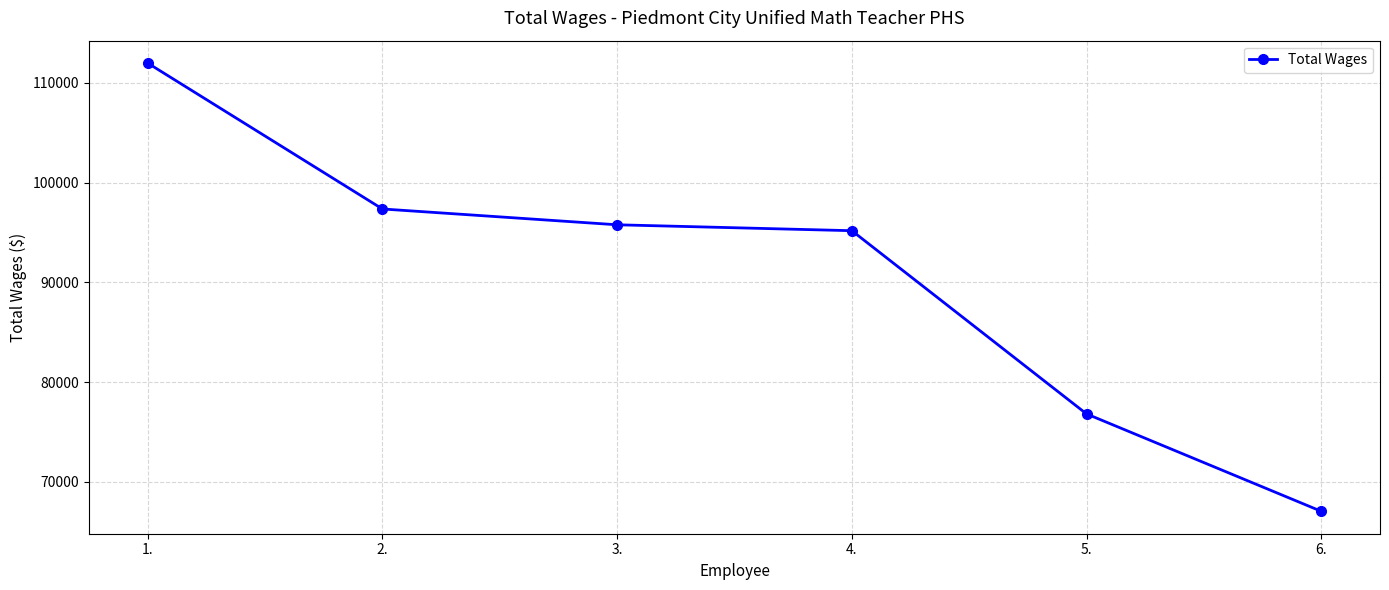

Which label corresponds to the smallest value in the chart?

6.